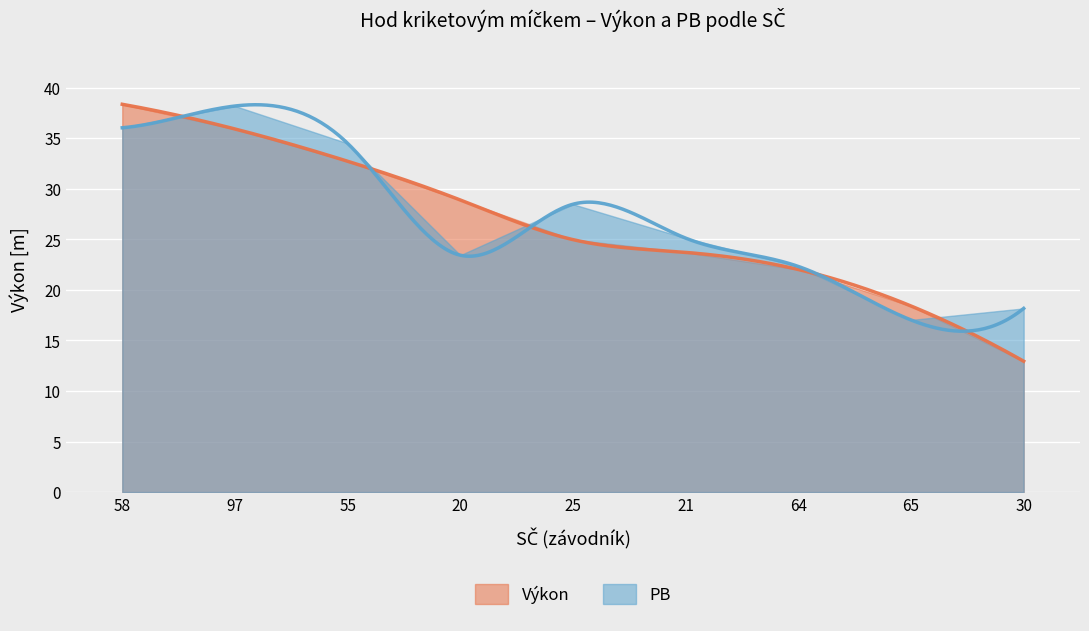

At which category is the sum across all series the highest?

58